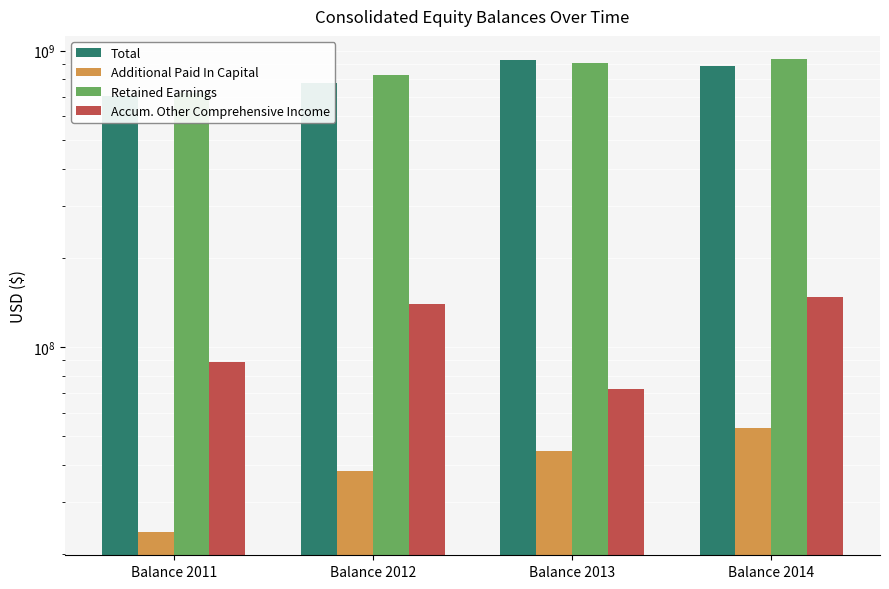

How many bars are there in total?

16